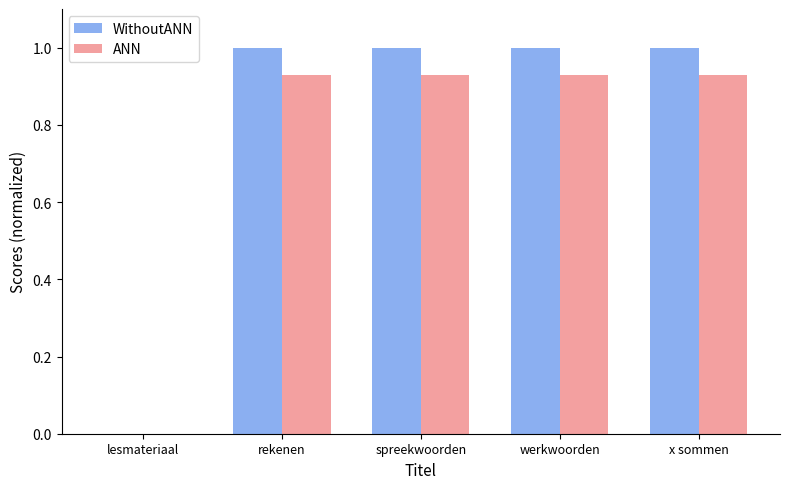

Which series has the largest total across all categories?

WithoutANN